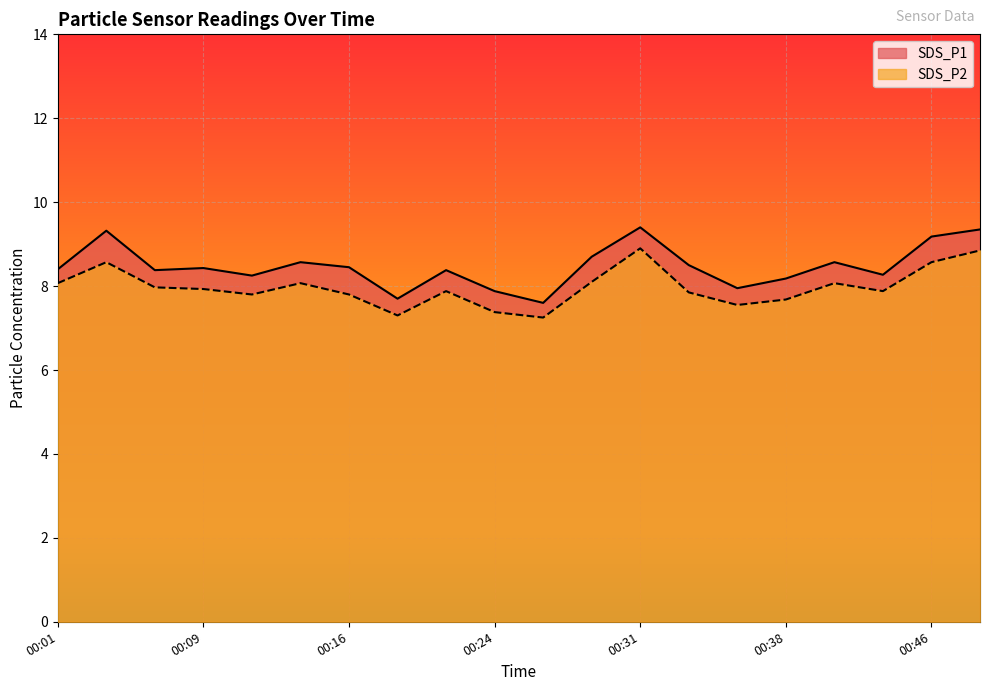

True or false: SDS_P2 has more than 0 interior local peaks.

True